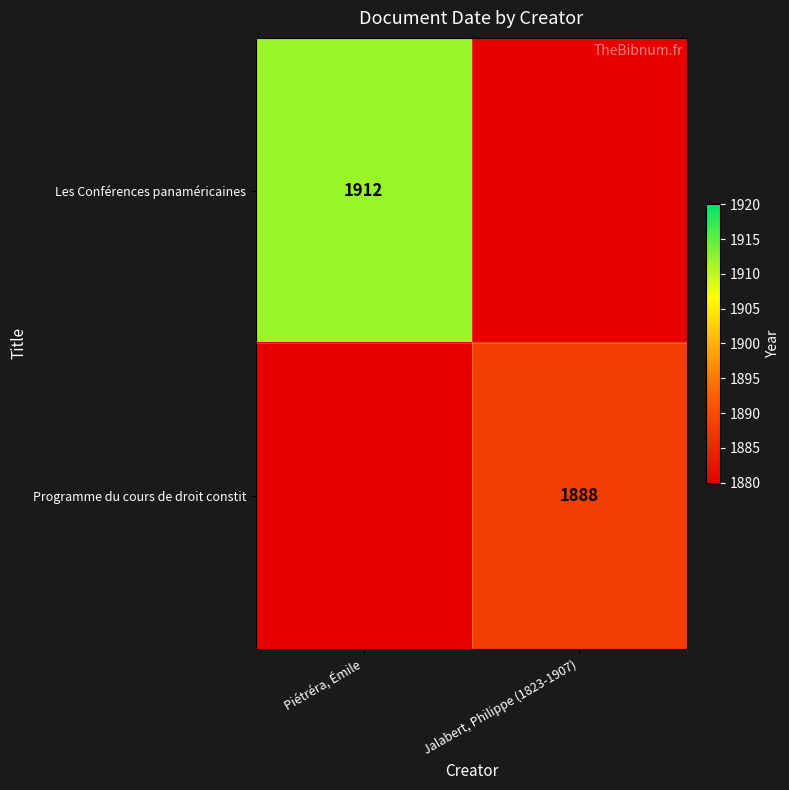

True or false: Les Conférences panaméricaines has a value of 1912 at Piétréra, Émile.

True